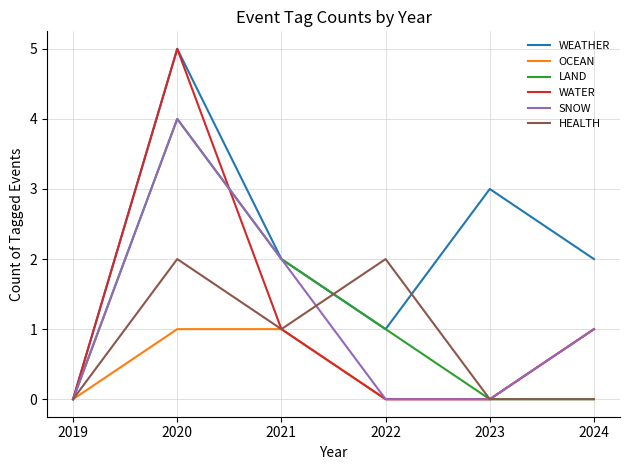

How many interior local peaks does the WEATHER series have?

2